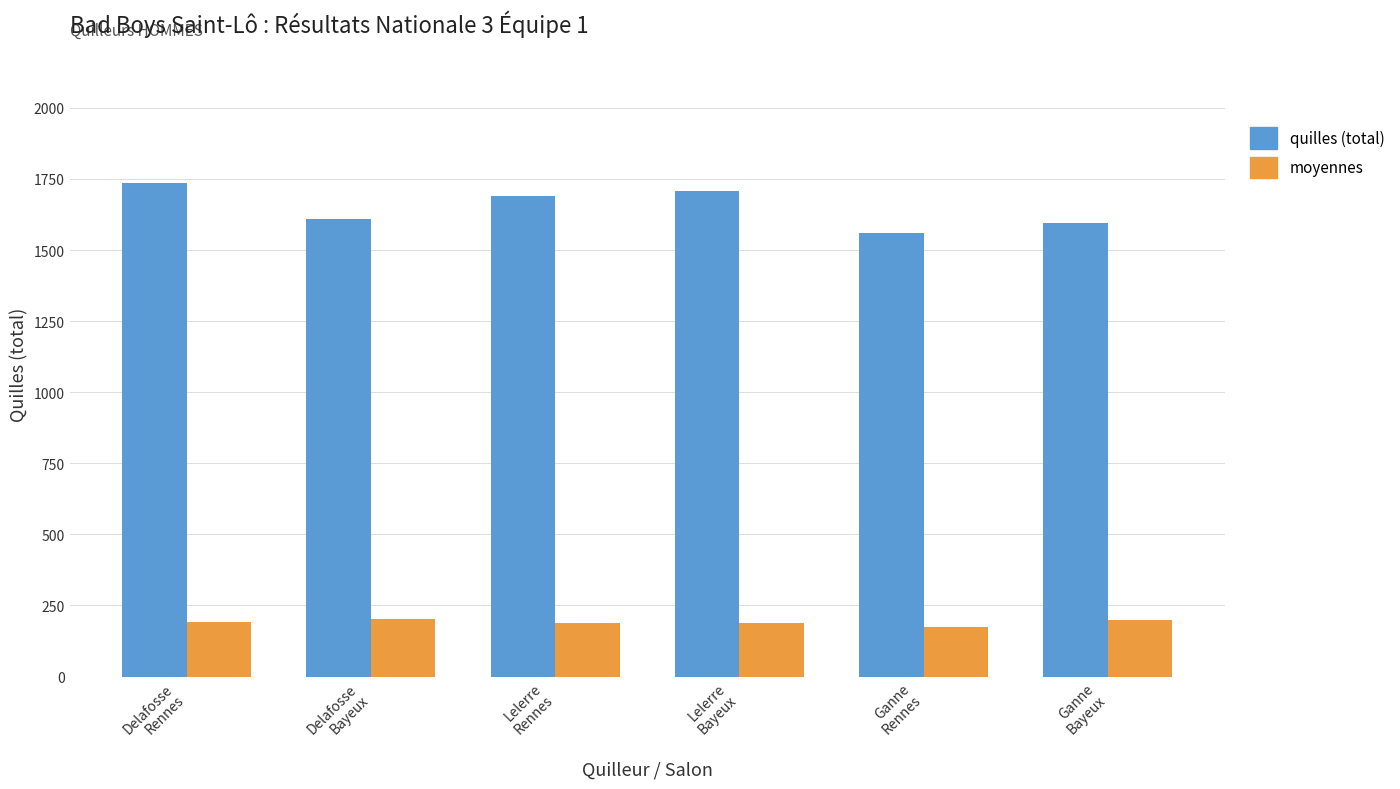

At Ganne
Bayeux, list the series in order from smallest to largest.

moyennes, quilles (total)